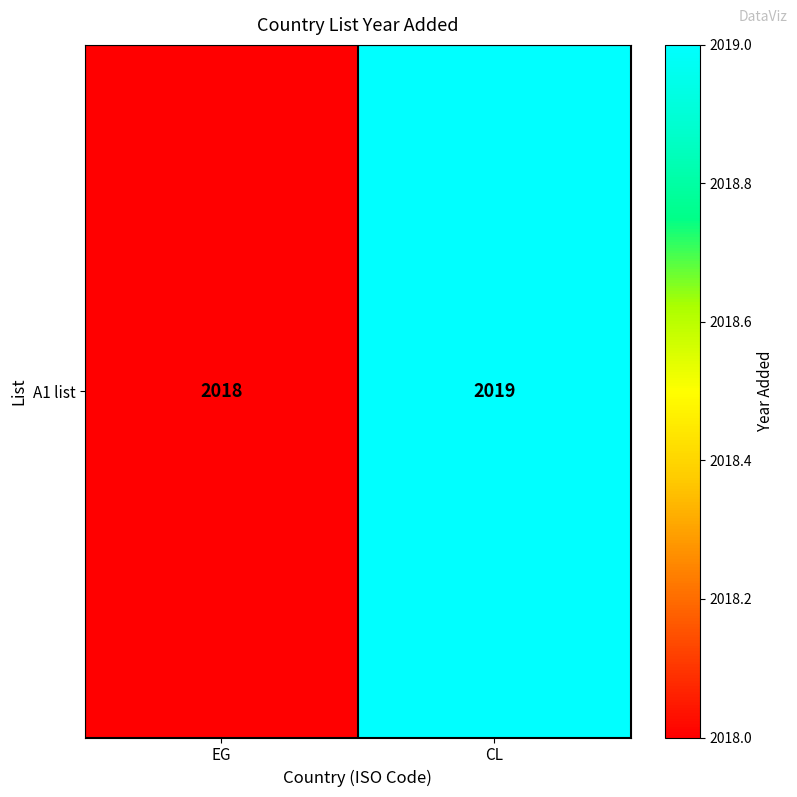

Reading right to left, extract all data points from this chart.

2019	2018